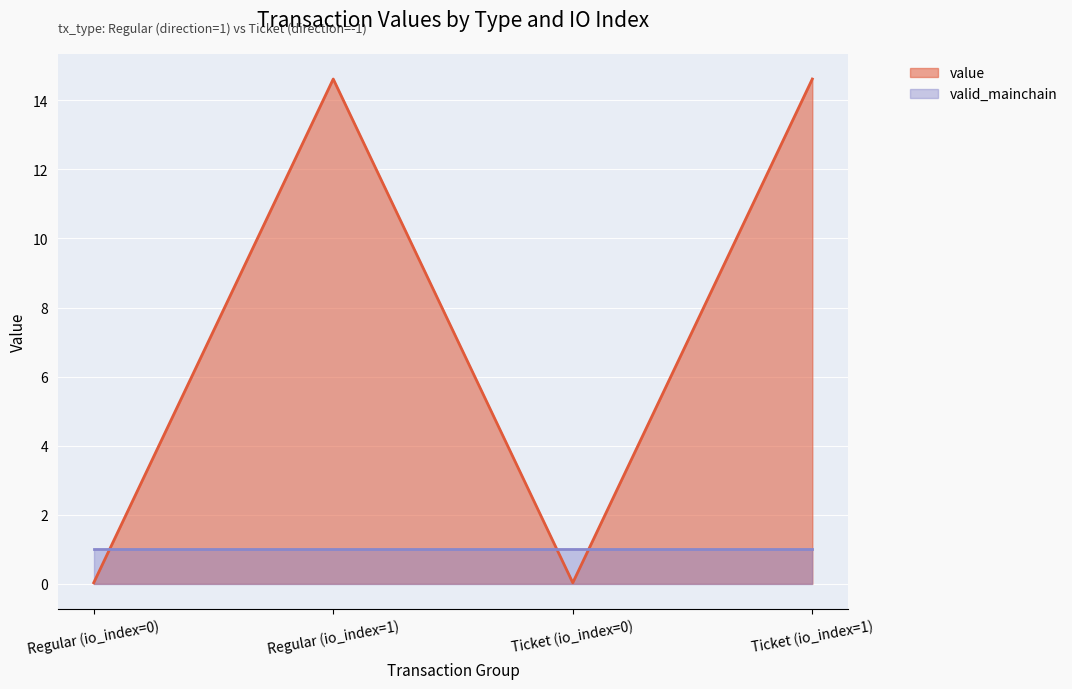

What is the value of the 2nd point from the left?

14.6